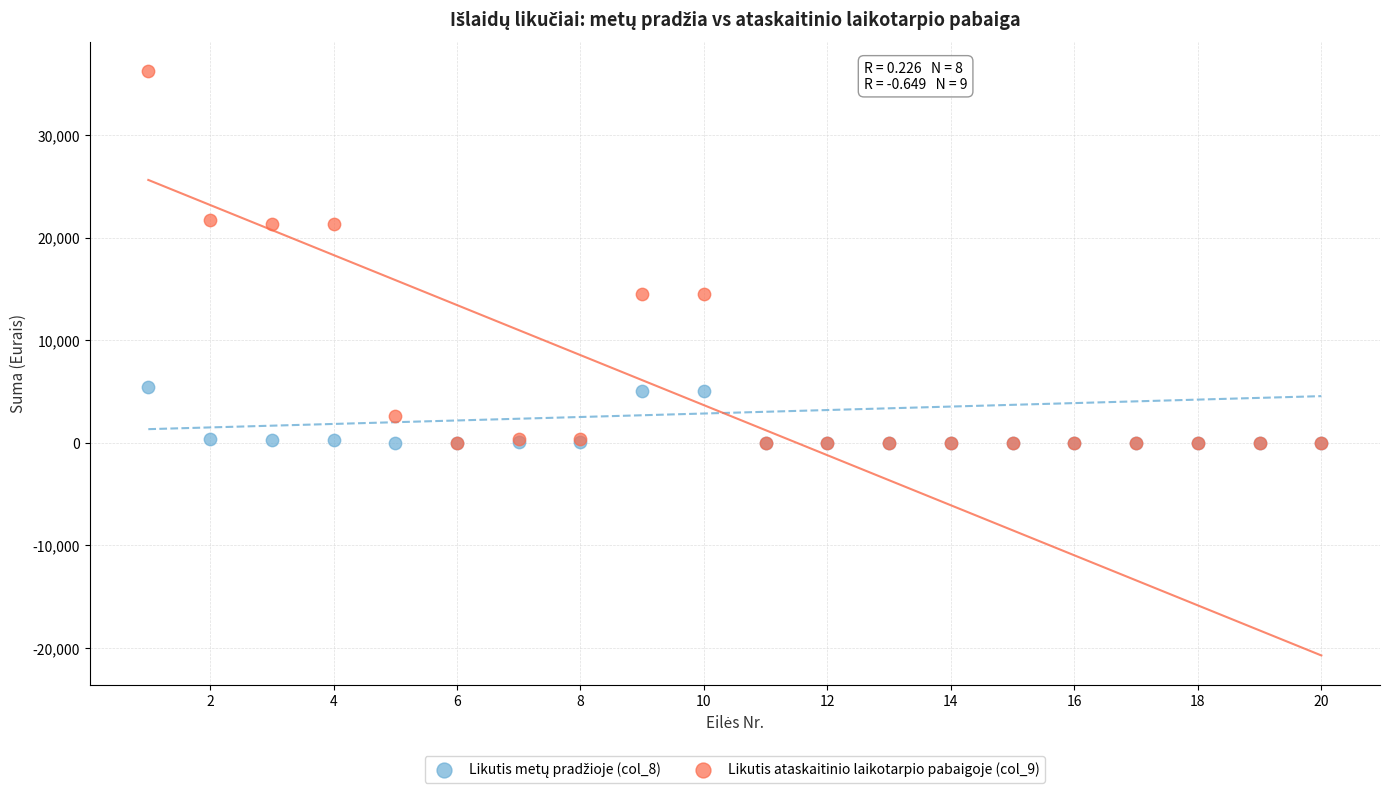

Which series contains the highest Y value?

Likutis ataskaitinio laikotarpio pabaigoje (col_9)